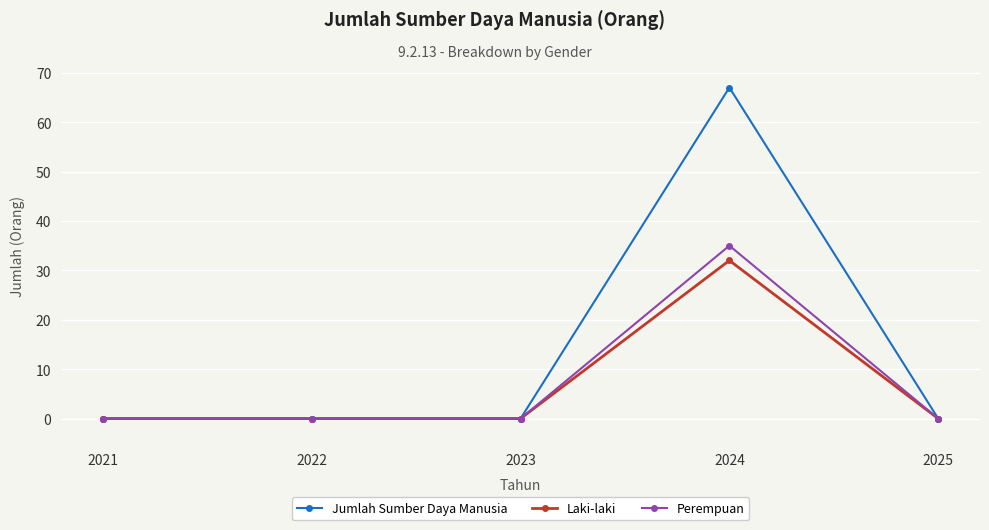

The value of Jumlah Sumber Daya Manusia at 2025 is 0. True or false?

True